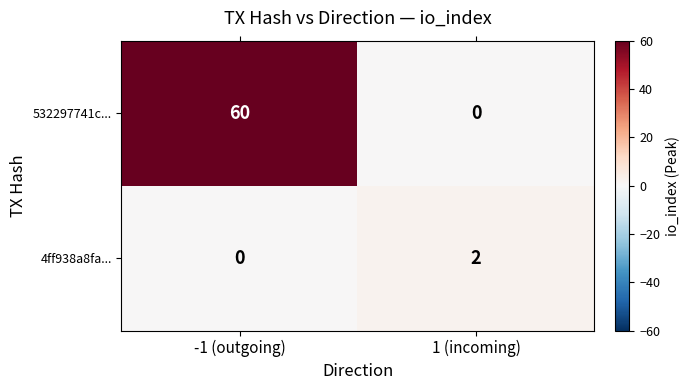

What is the difference between the 532297741c... values at 1 (incoming) and -1 (outgoing)?

60